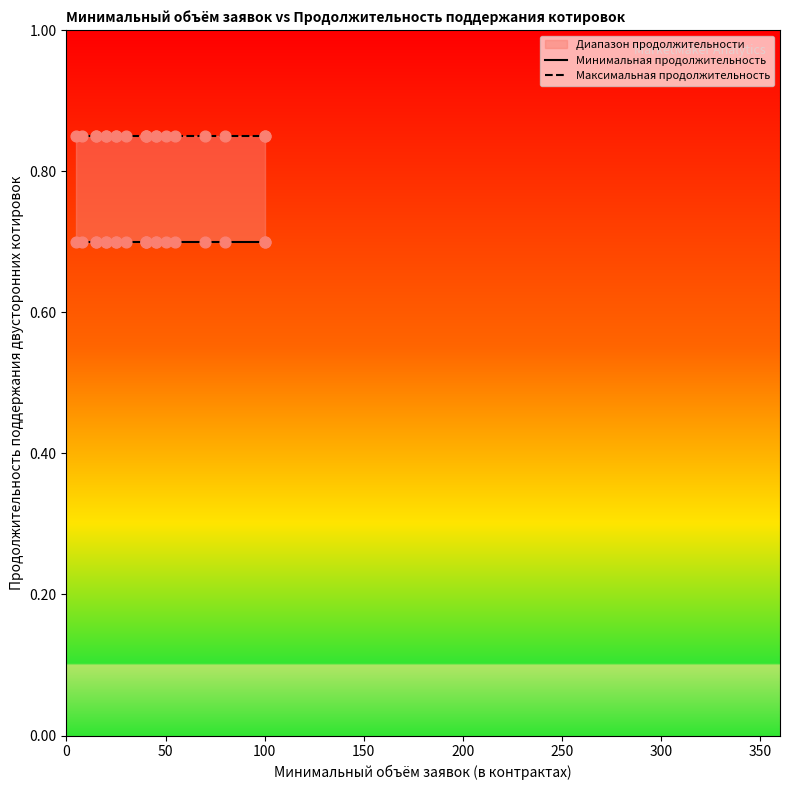

Is the value of Минимальная продолжительность at 14 greater than the value of Максимальная продолжительность at 9?

No